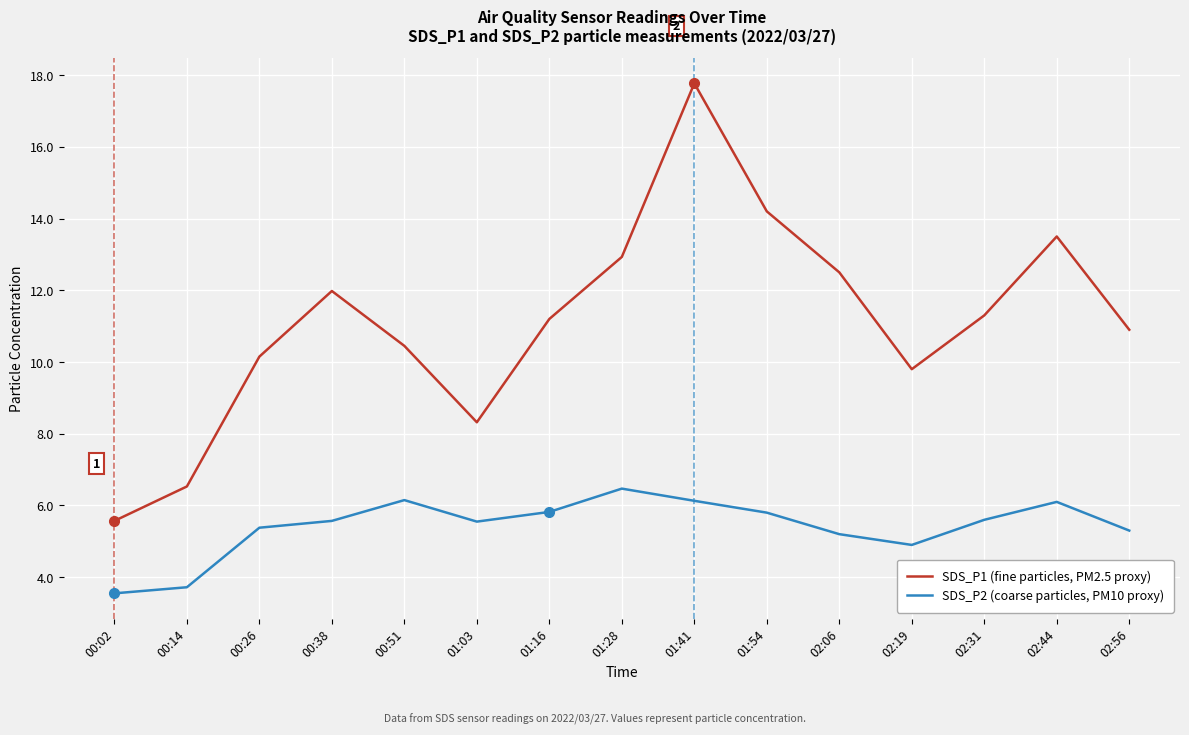

Which series has the largest total across all categories?

SDS_P1 (fine particles, PM2.5 proxy)